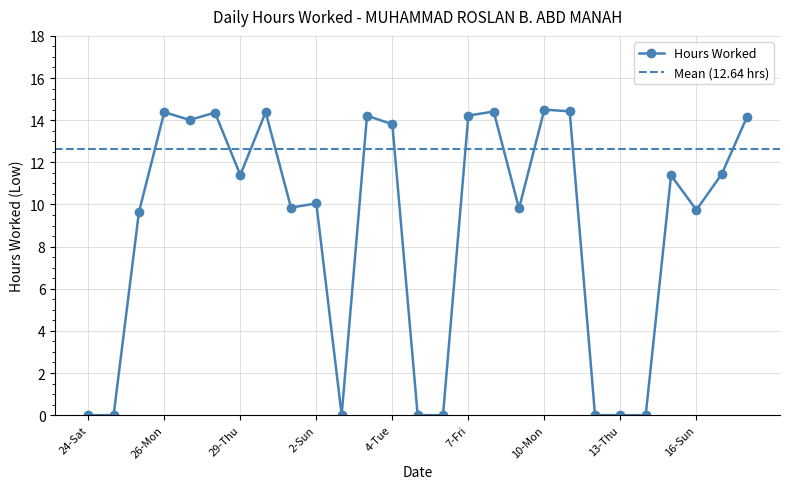

What is the average value?

8.9